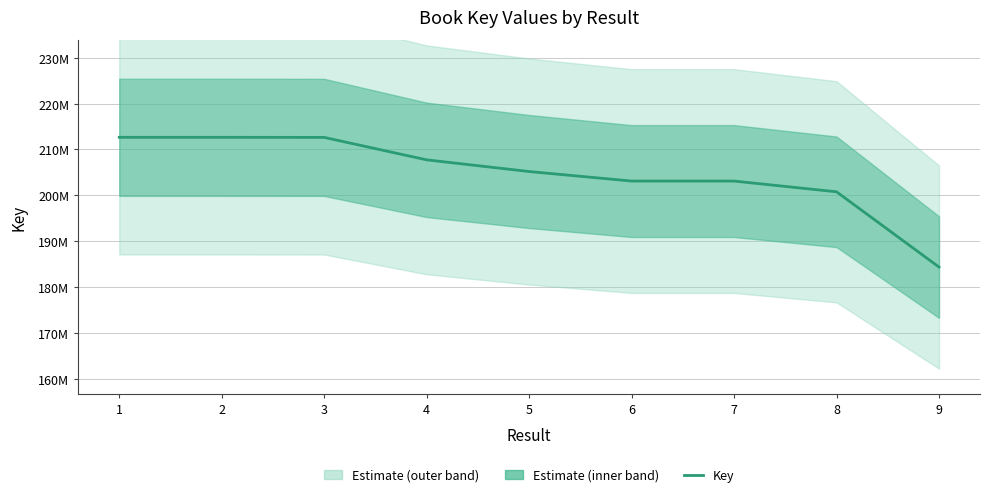

Is it true that the value at 7 is 80378521?

False